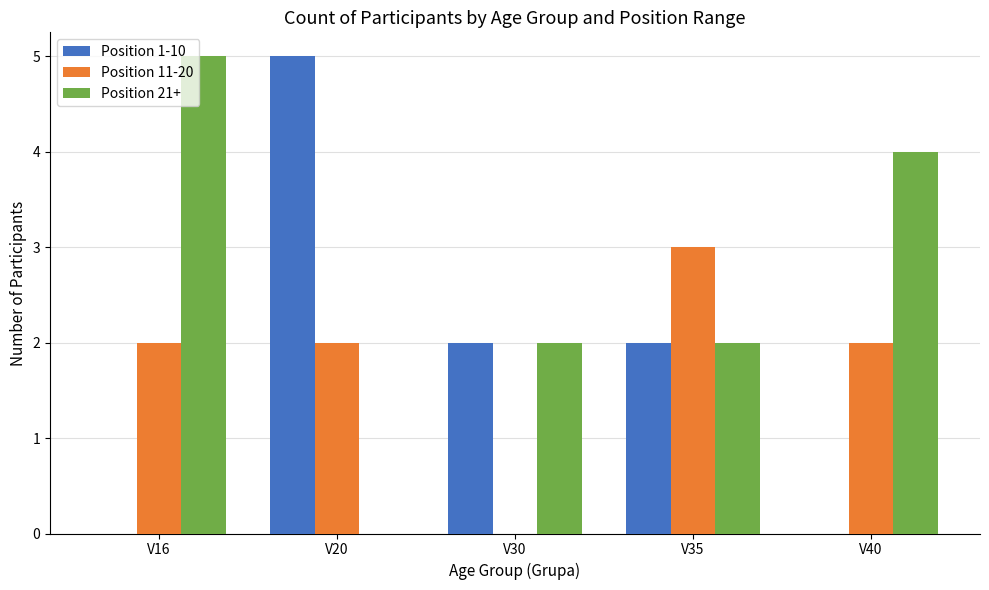

Is the value of Position 11-20 at V16 greater than the value of Position 1-10 at V40?

Yes